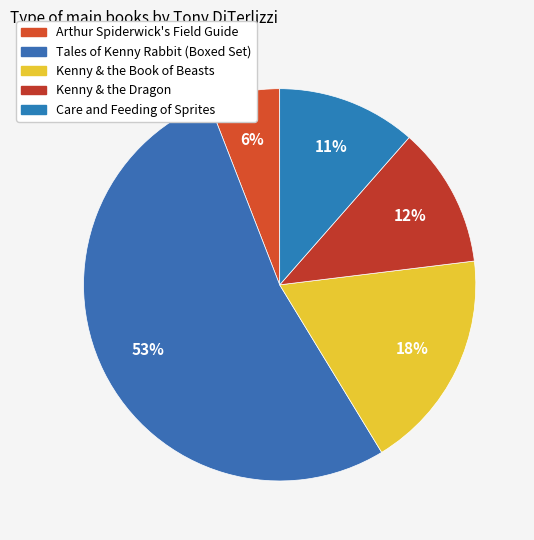

Is there any slice that represents more than half of the pie?

Yes